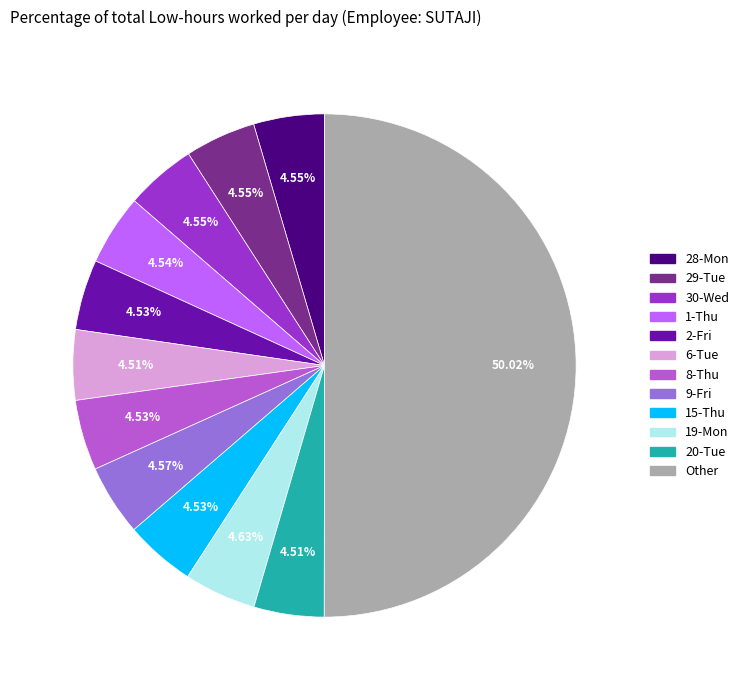

Count the number of slices in the pie.

12